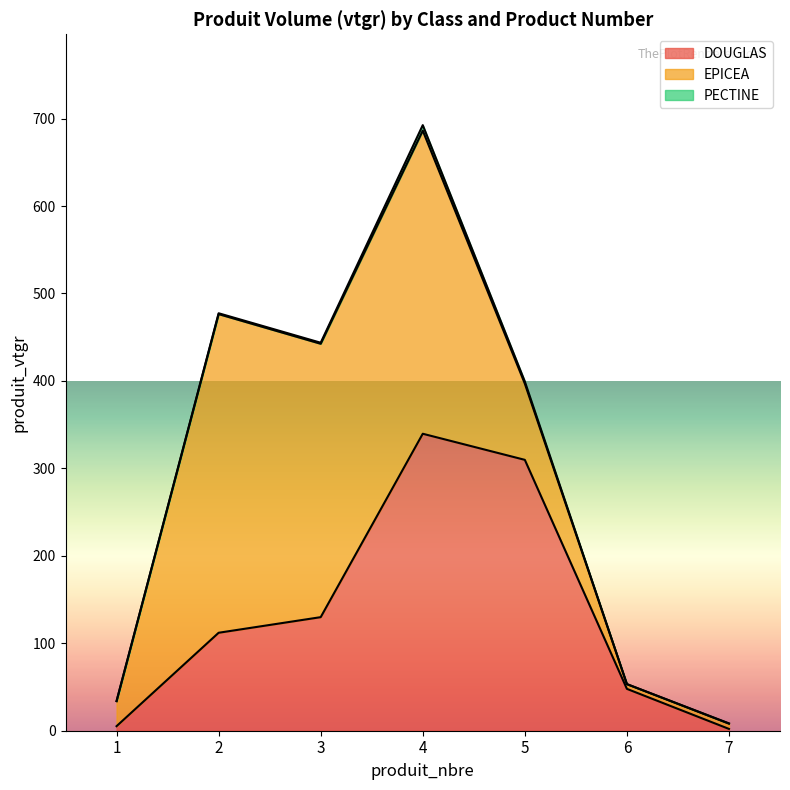

What is the average value of the DOUGLAS series?

135.2